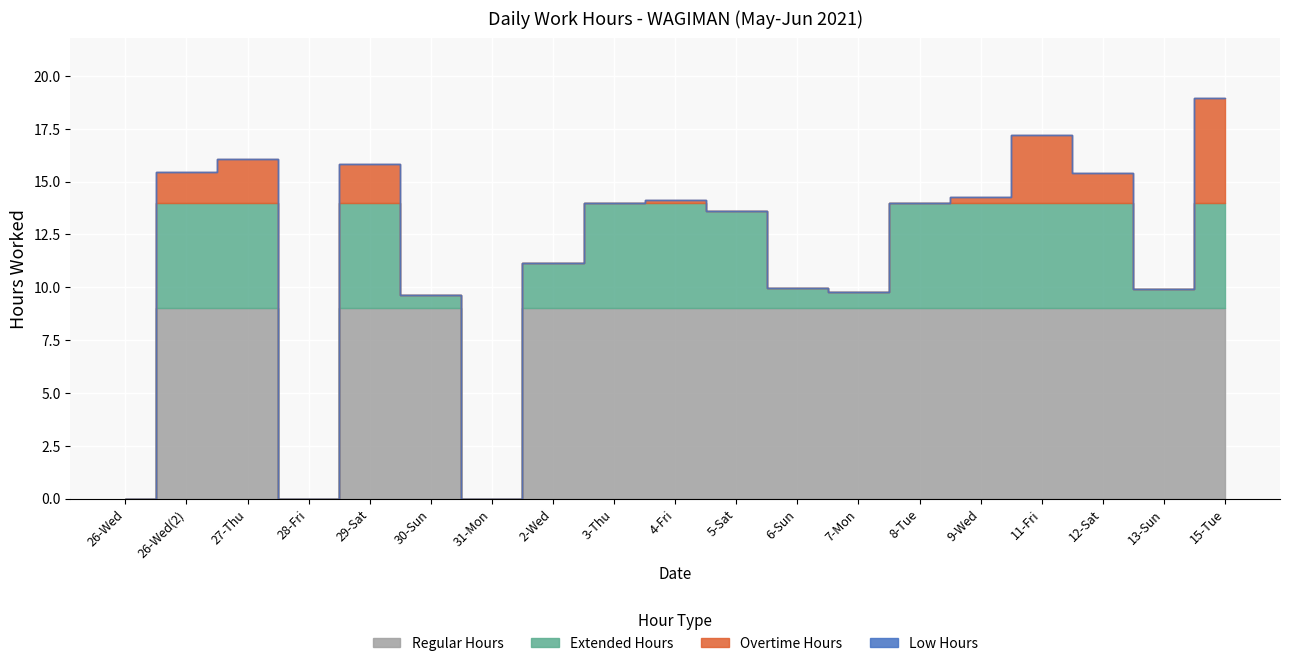

What is the maximum value shown in the chart?

18.9